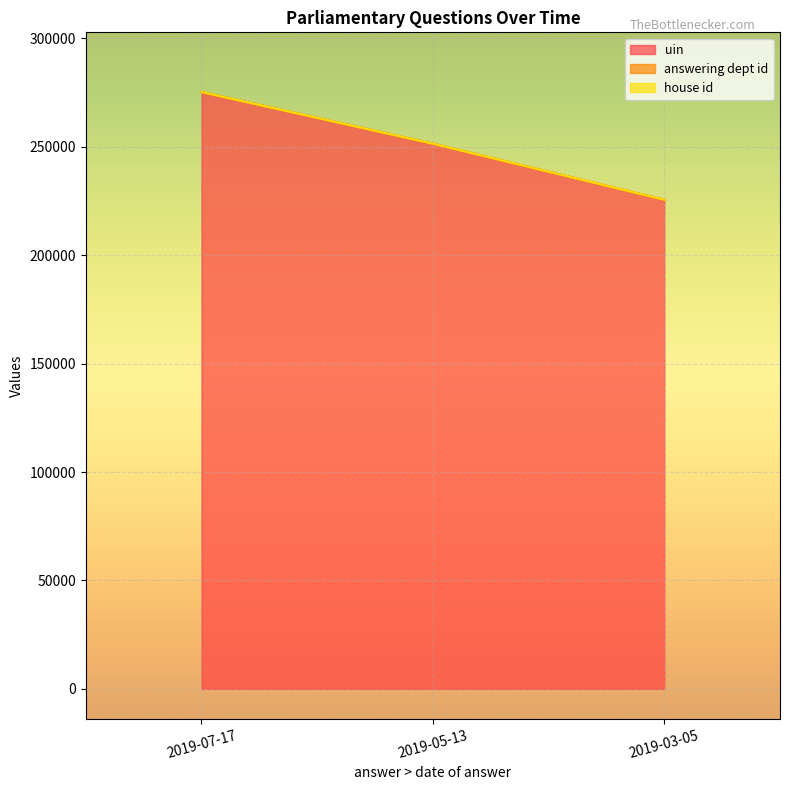

What is the label of the 1st point from the left?

2019-07-17